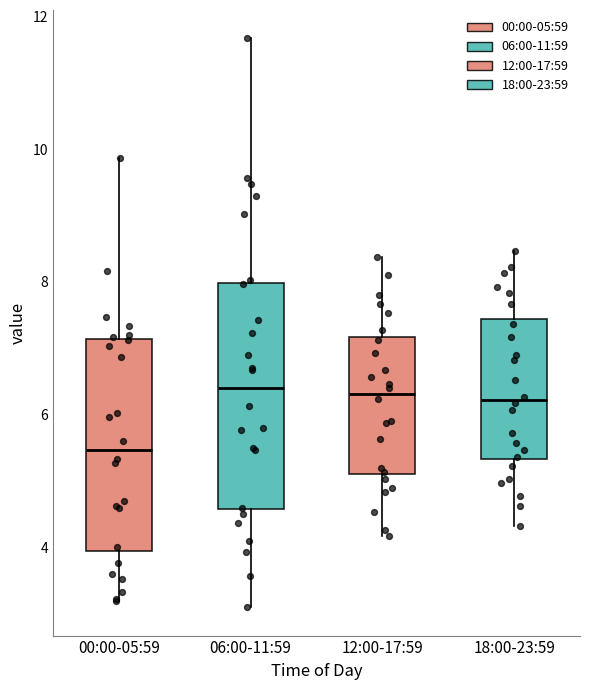

Reading left to right, read every box against the y-axis: the position of its median line, the range the box covers, and the ends of its whiskers. The values are not printed on the chart, so give them approximately, as read against the axis.

00:00-05:59: median 5.4, box 4.0 to 7.2, whiskers 3.2 to 9.8
06:00-11:59: median 6.4, box 4.6 to 8.0, whiskers 3.2 to 11.6
12:00-17:59: median 6.4, box 5.2 to 7.2, whiskers 4.2 to 8.4
18:00-23:59: median 6.2, box 5.4 to 7.4, whiskers 4.4 to 8.4